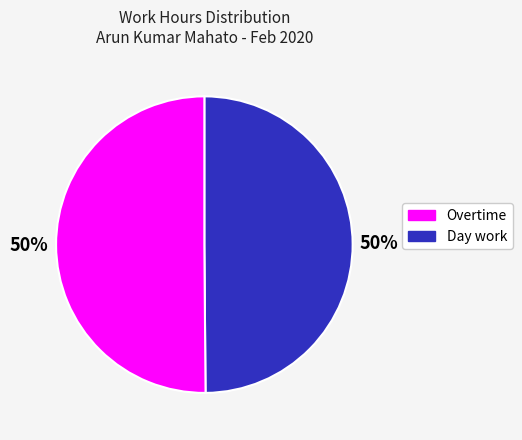

To the nearest percent, what is the average slice percentage?

50%